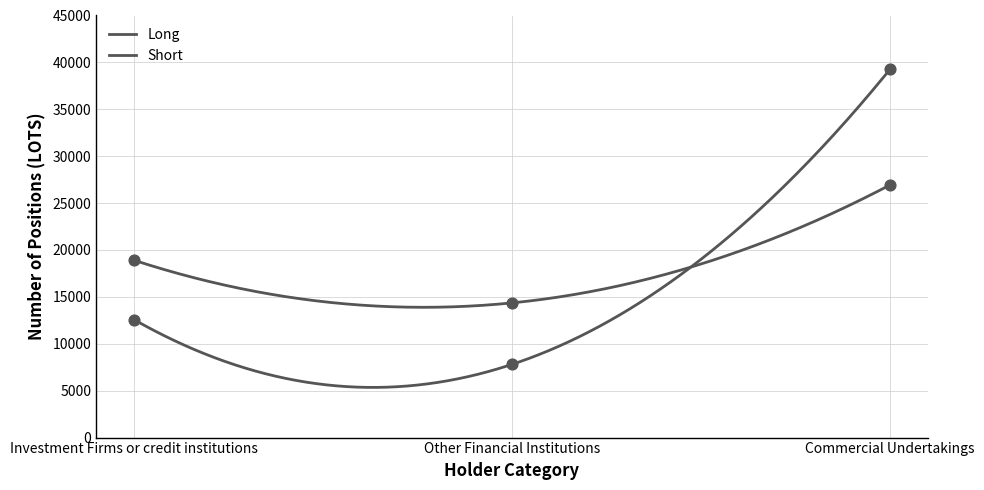

Is the value of Long at Commercial Undertakings greater than the value of Short at Commercial Undertakings?

No